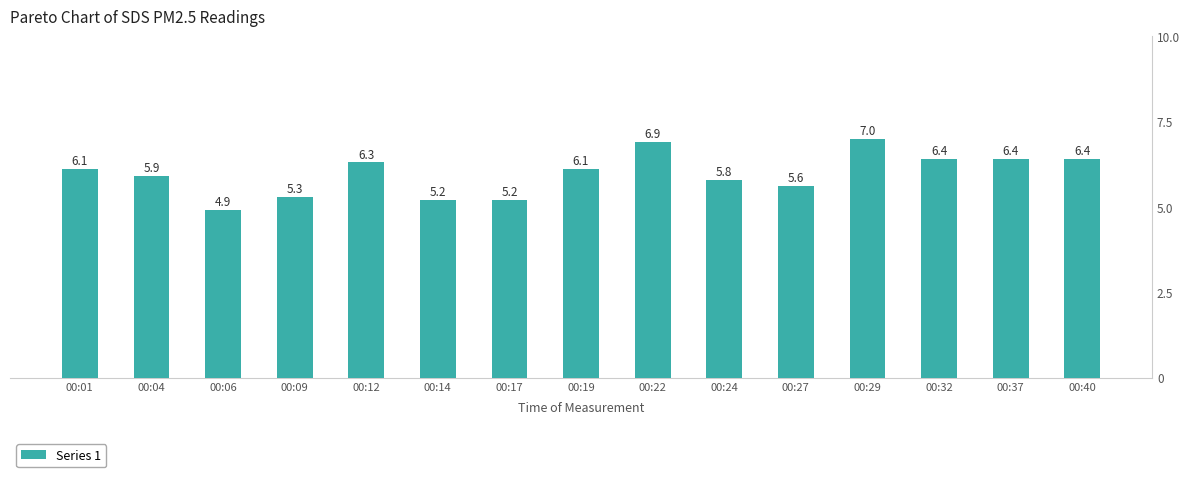

Rank the categories by value from highest to lowest.

00:29, 00:22, 00:32, 00:37, 00:40, 00:12, 00:01, 00:19, 00:04, 00:24, 00:27, 00:09, 00:14, 00:17, 00:06